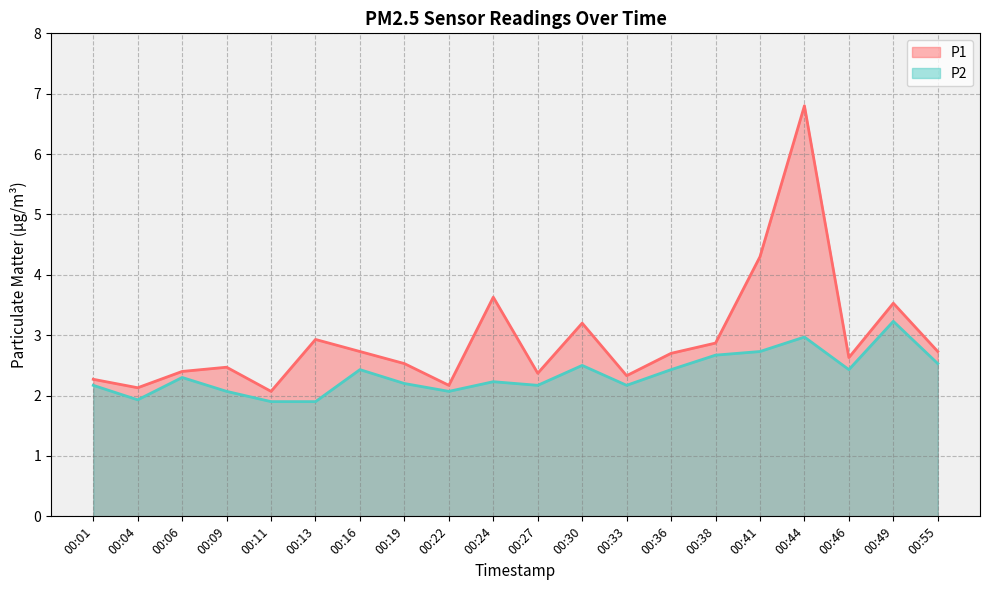

True or false: P2 has a value of 3.7 at 00:33.

False